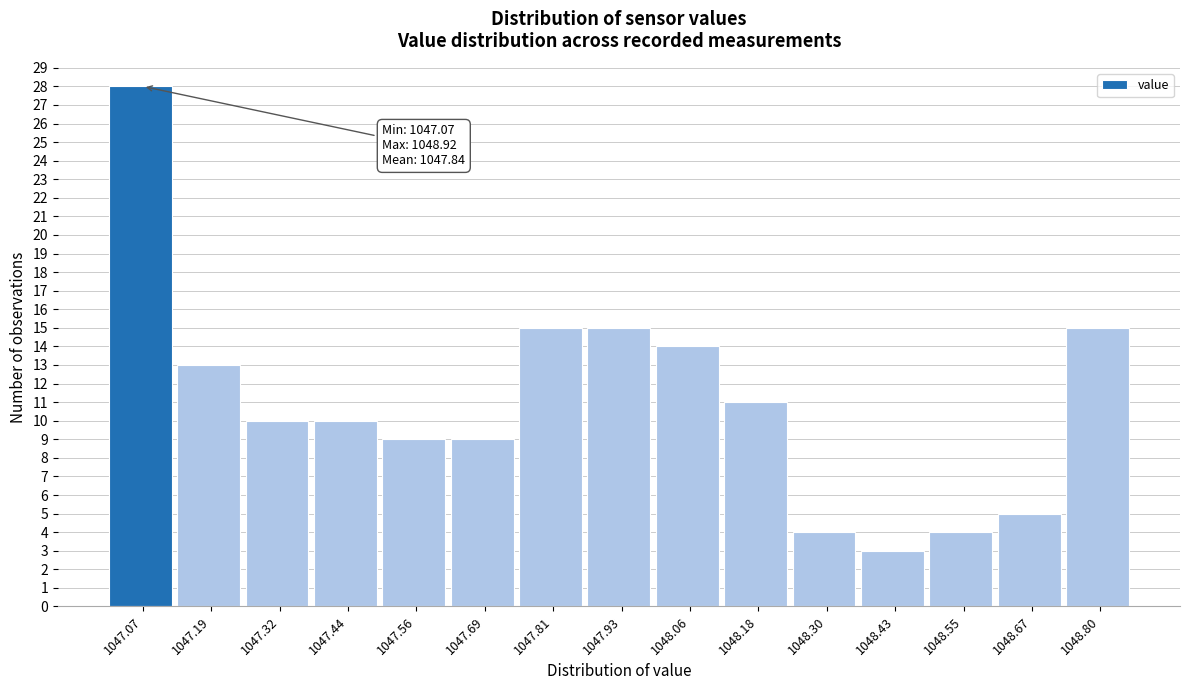

Reading left to right, extract all data points from this chart.

1047.07=28	1047.19=13	1047.32=10	1047.44=10	1047.56=9	1047.69=9	1047.81=15	1047.93=15	1048.06=14	1048.18=11	1048.30=4	1048.43=3	1048.55=4	1048.67=5	1048.80=15